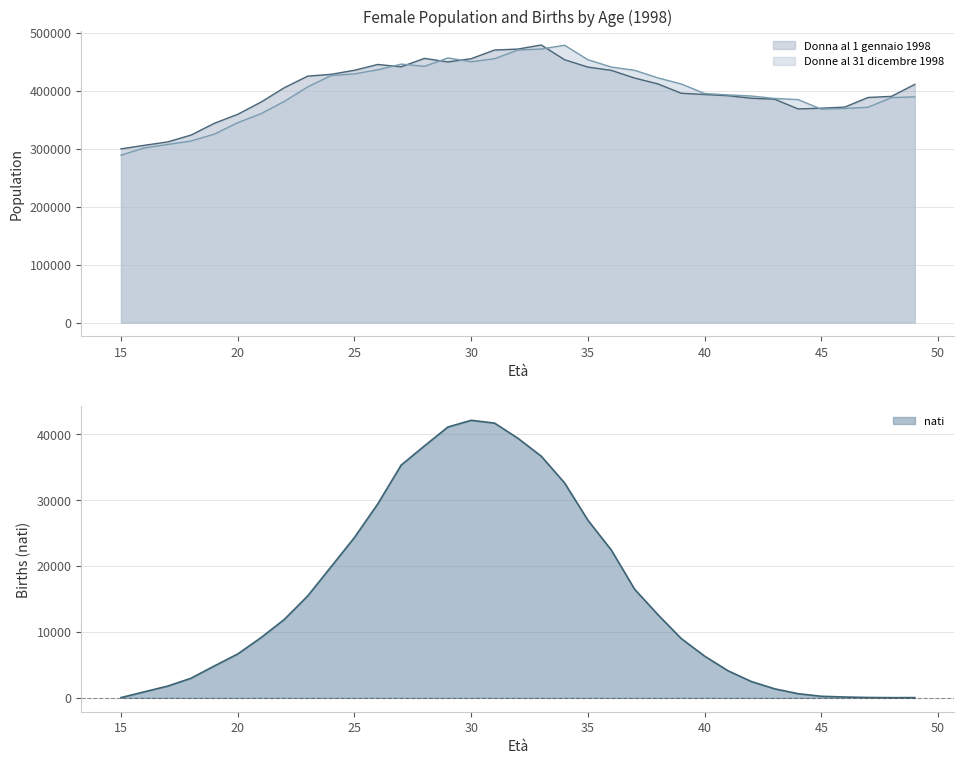

Between which two adjacent categories do Donne al 31 dicembre 1998 and Donna al 1 gennaio 1998 first intersect?

26 and 27